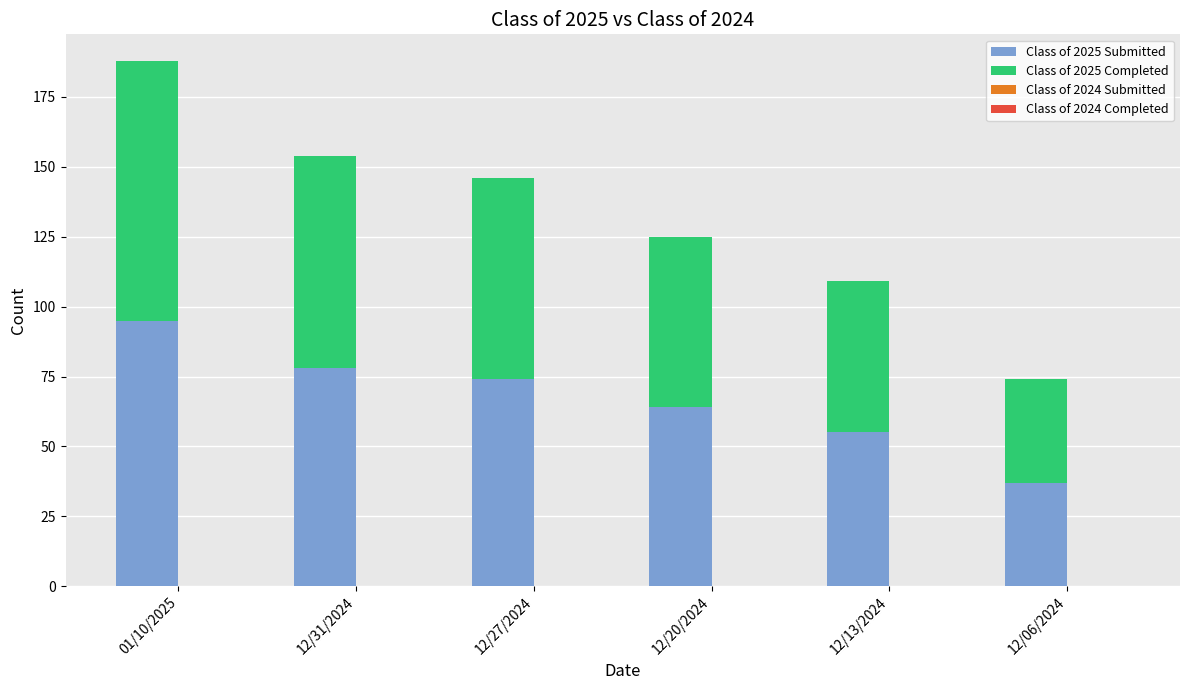

What is the lowest value of the Class of 2025 Submitted series?

37